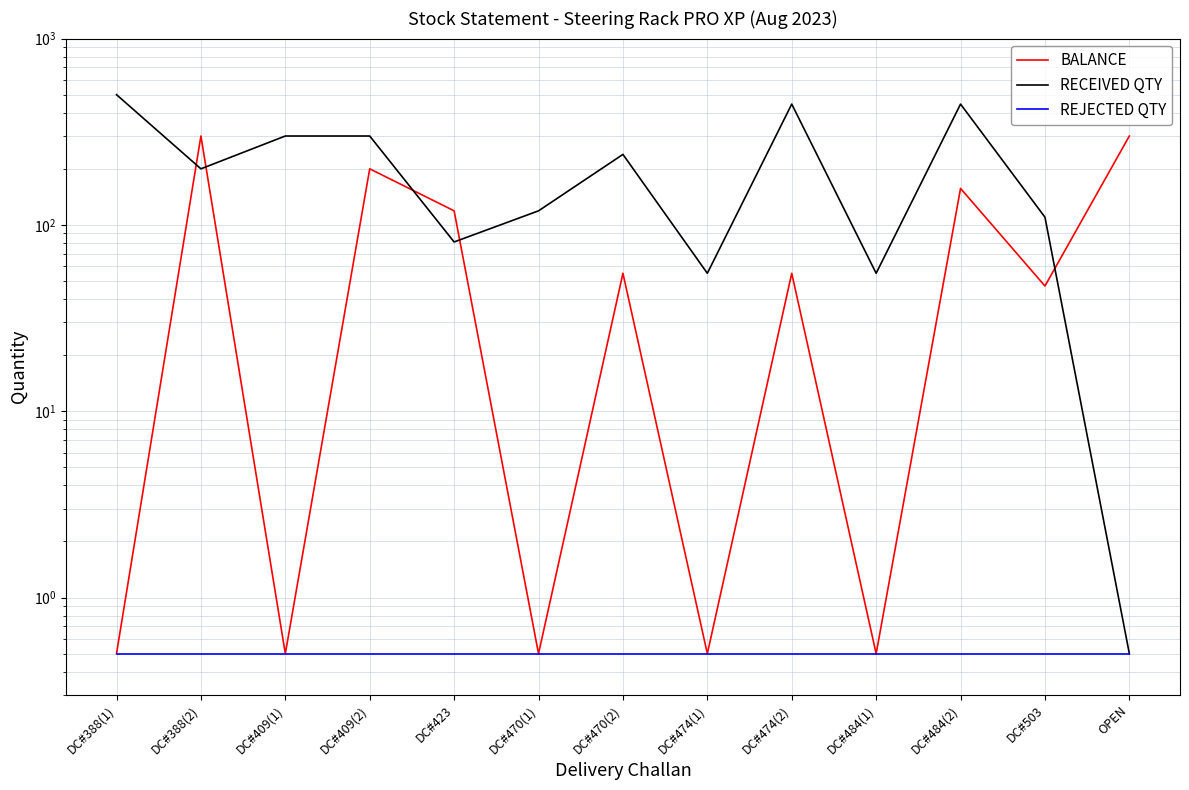

Reading left to right, list all the values displayed in this chart.

BALANCE: DC#388(1)=0.5	DC#388(2)=300.0	DC#409(1)=0.5	DC#409(2)=200.0	DC#423=119.0	DC#470(1)=0.5	DC#470(2)=55.0	DC#474(1)=0.5	DC#474(2)=55.0	DC#484(1)=0.5	DC#484(2)=157.0	DC#503=47.0	OPEN=300.0
RECEIVED QTY: DC#388(1)=500.0	DC#388(2)=200.0	DC#409(1)=300.0	DC#409(2)=300.0	DC#423=81.0	DC#470(1)=119.0	DC#470(2)=239.0	DC#474(1)=55.0	DC#474(2)=445.0	DC#484(1)=55.0	DC#484(2)=445.0	DC#503=110.0	OPEN=0.5
REJECTED QTY: DC#388(1)=0.5	DC#388(2)=0.5	DC#409(1)=0.5	DC#409(2)=0.5	DC#423=0.5	DC#470(1)=0.5	DC#470(2)=0.5	DC#474(1)=0.5	DC#474(2)=0.5	DC#484(1)=0.5	DC#484(2)=0.5	DC#503=0.5	OPEN=0.5